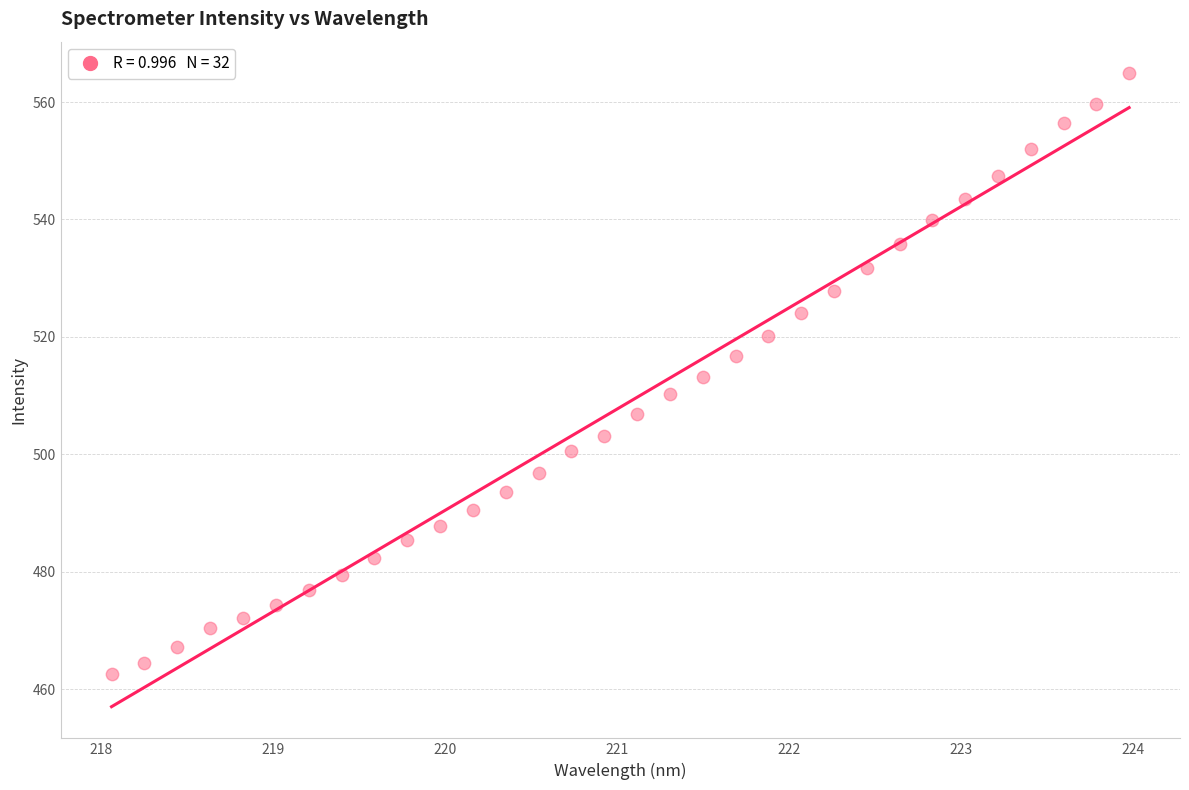

What is the range of X values (max minus min)?

5.9